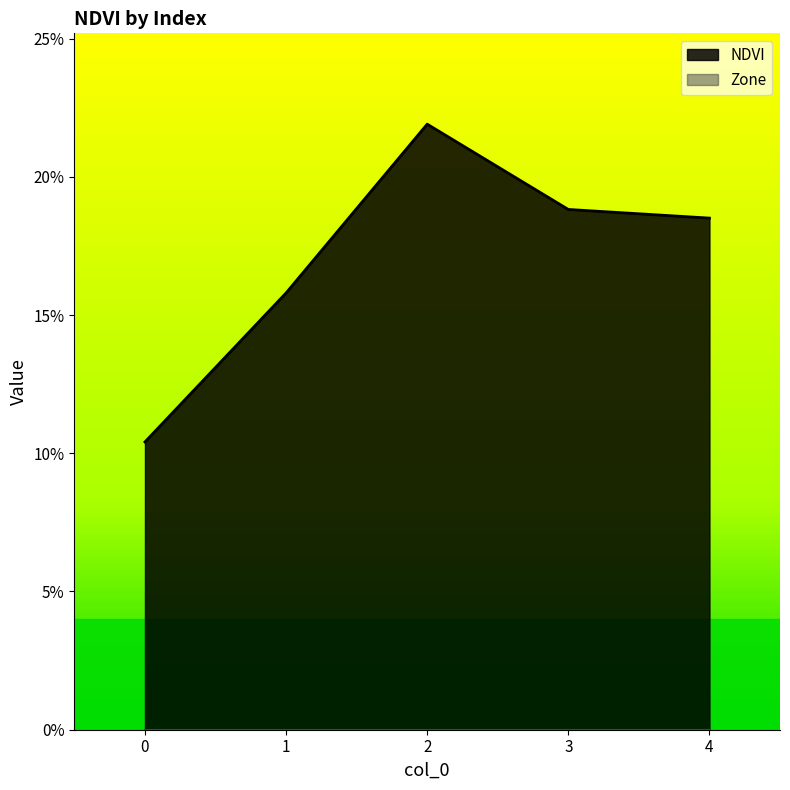

Rank the categories by value from highest to lowest.

2, 3, 4, 1, 0